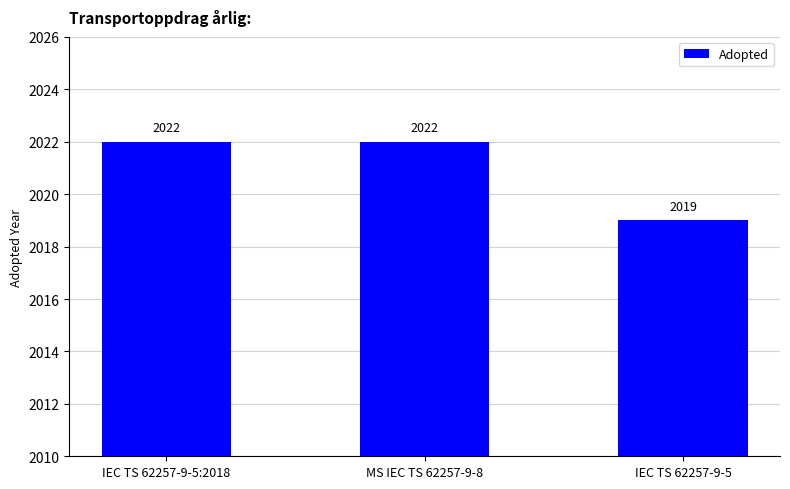

What is the label of the 2nd bar from the left?

MS IEC TS 62257-9-8